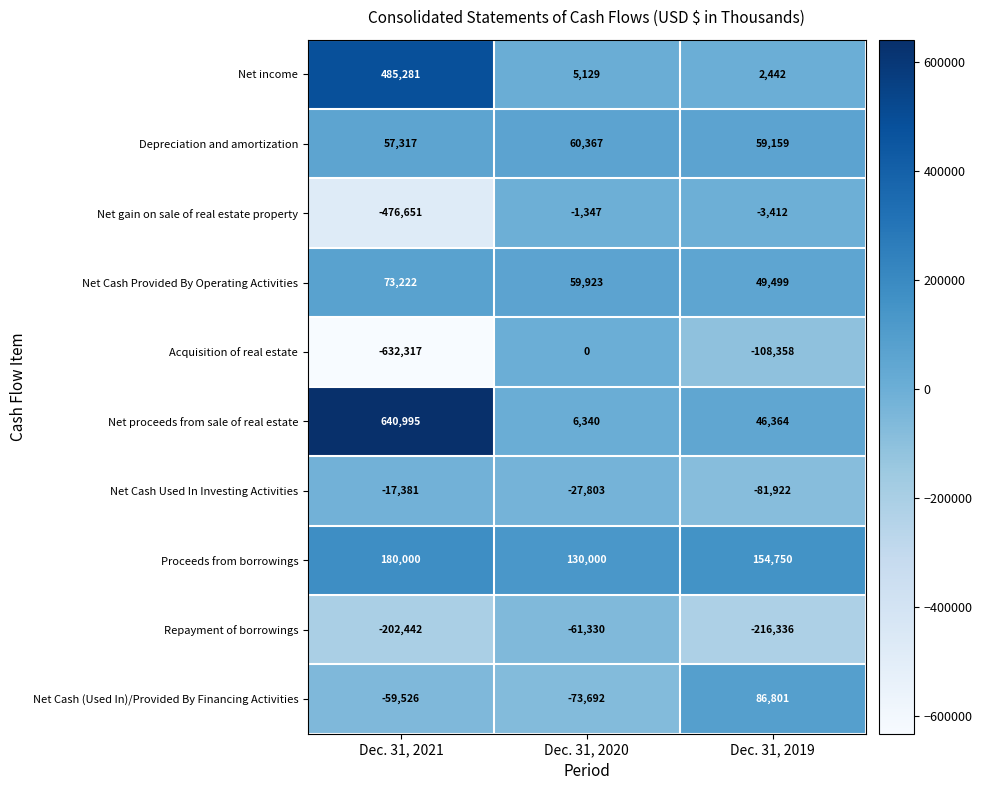

Reading left to right, extract all data points from this chart.

Net income: 485281	5129	2442
Depreciation and amortization: 57317	60367	59159
Net gain on sale of real estate property: -476651	-1347	-3412
Net Cash Provided By Operating Activities: 73222	59923	49499
Acquisition of real estate: -632317	0	-108358
Net proceeds from sale of real estate: 640995	6340	46364
Net Cash Used In Investing Activities: -17381	-27803	-81922
Proceeds from borrowings: 180000	130000	154750
Repayment of borrowings: -202442	-61330	-216336
Net Cash (Used In)/Provided By Financing Activities: -59526	-73692	86801